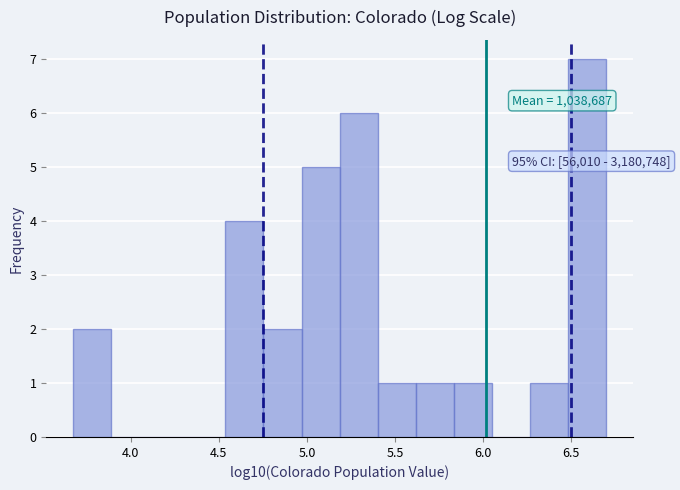

Which range on the x-axis has the tallest bar?

6.50 to 6.70